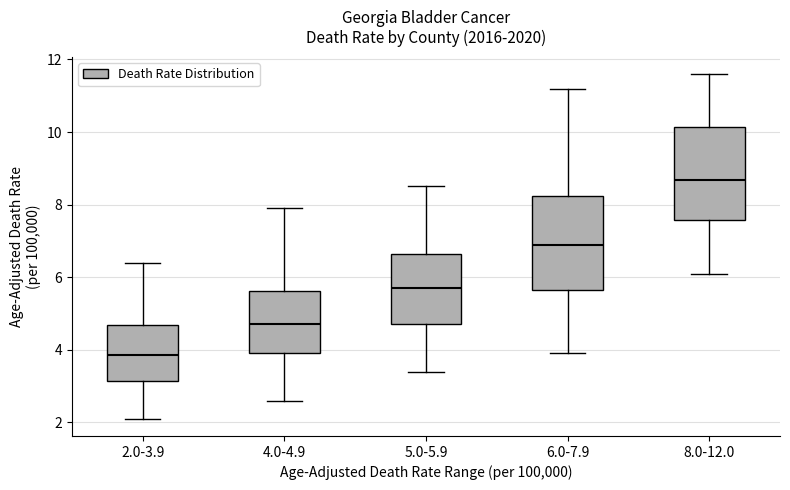

Reading left to right, transcribe this box plot: for each box, give where its median line is, the range the box spans, and where its two whiskers end, as read against the y-axis. The values are not printed on the chart, so give them approximately, as read against the axis.

2.0-3.9: median 3.8, box 3.2 to 4.6, whiskers 2.2 to 6.4
4.0-4.9: median 4.8, box 4.0 to 5.6, whiskers 2.6 to 8.0
5.0-5.9: median 5.6, box 4.8 to 6.6, whiskers 3.4 to 8.6
6.0-7.9: median 7.0, box 5.6 to 8.2, whiskers 4.0 to 11.2
8.0-12.0: median 8.6, box 7.6 to 10.2, whiskers 6.2 to 11.6